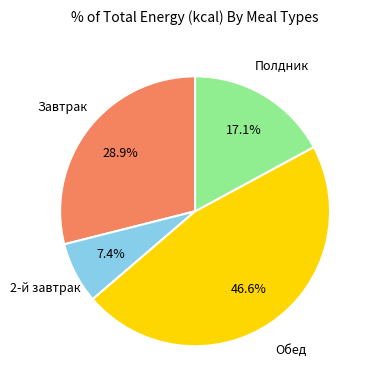

How many slices are in this pie chart?

4